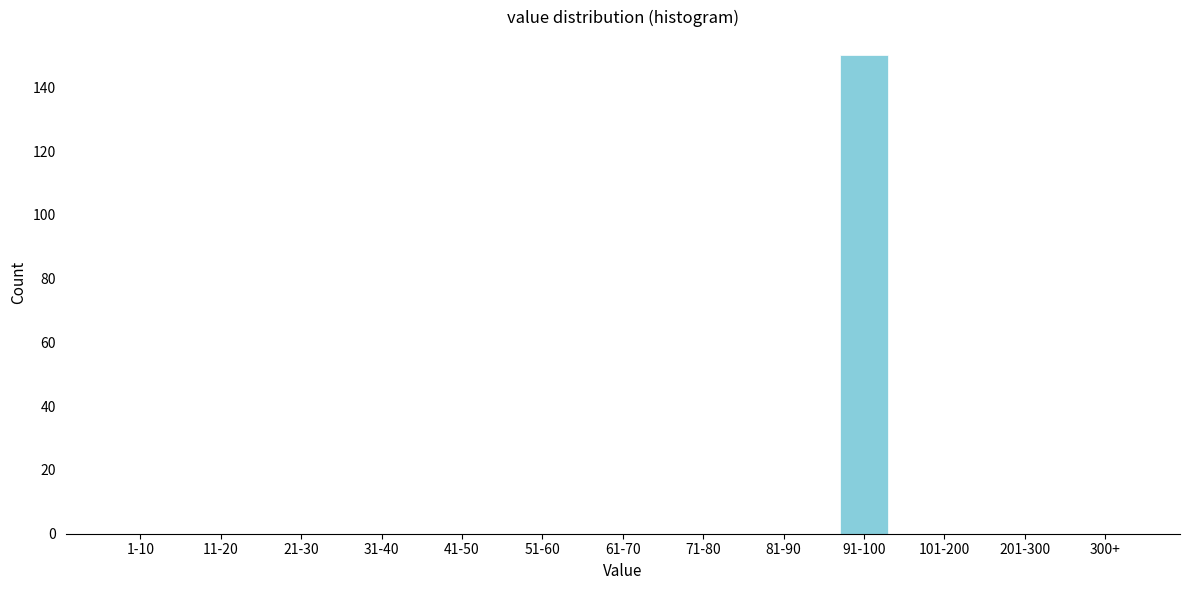

Is it true that the value at 11-20 is 57?

False